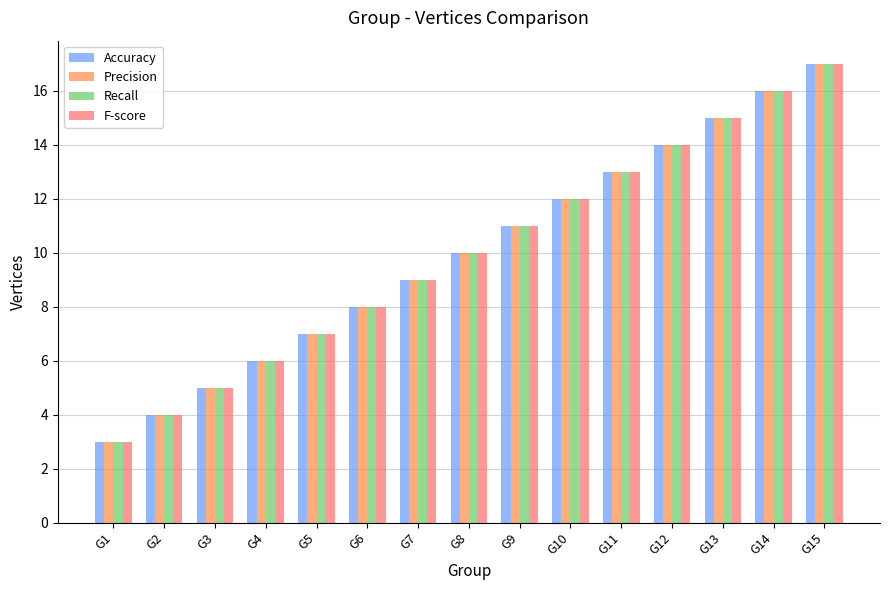

Is the value of Accuracy at G4 greater than the value of Precision at G10?

No